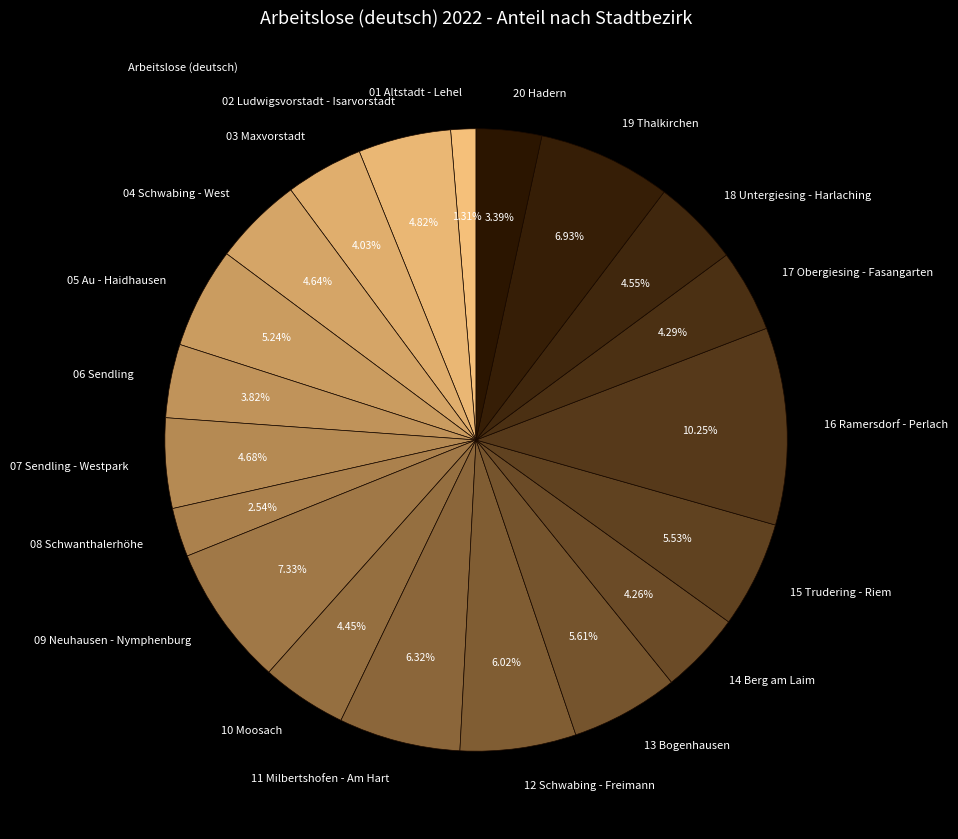

Does any single category account for the majority?

No